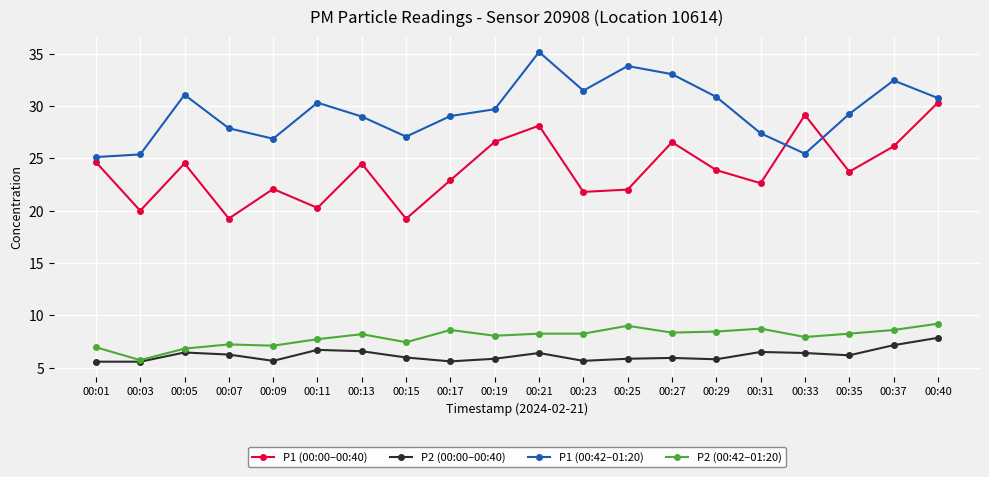

True or false: P2 (00:00–00:40) and P1 (00:00–00:40) intersect in this chart.

False